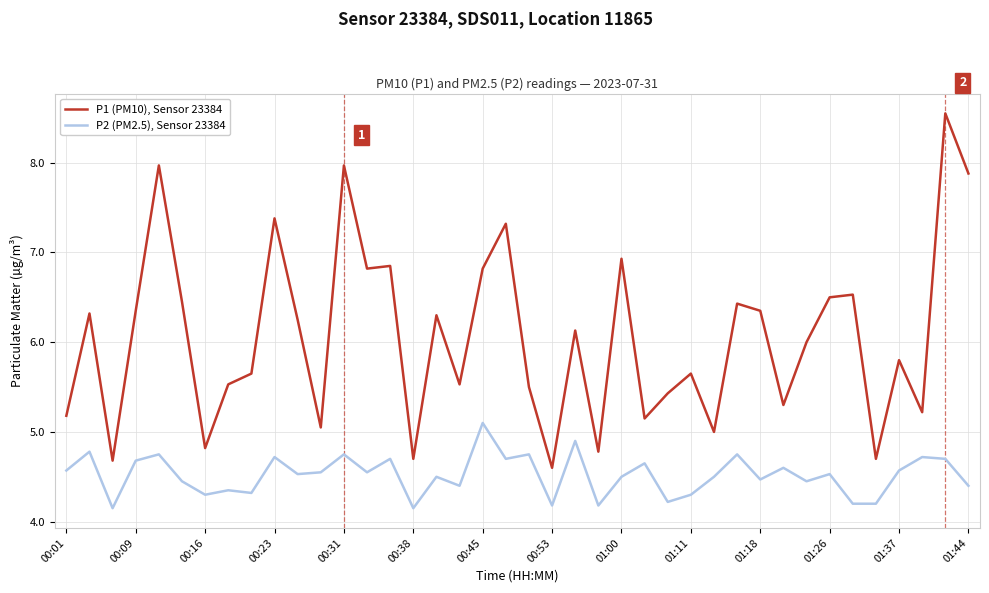

What is the highest value of the P2 (PM2.5), Sensor 23384 series?

5.1